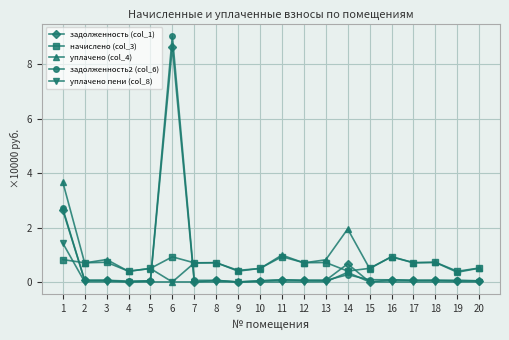

What is the total value across all series at 7?

1.5